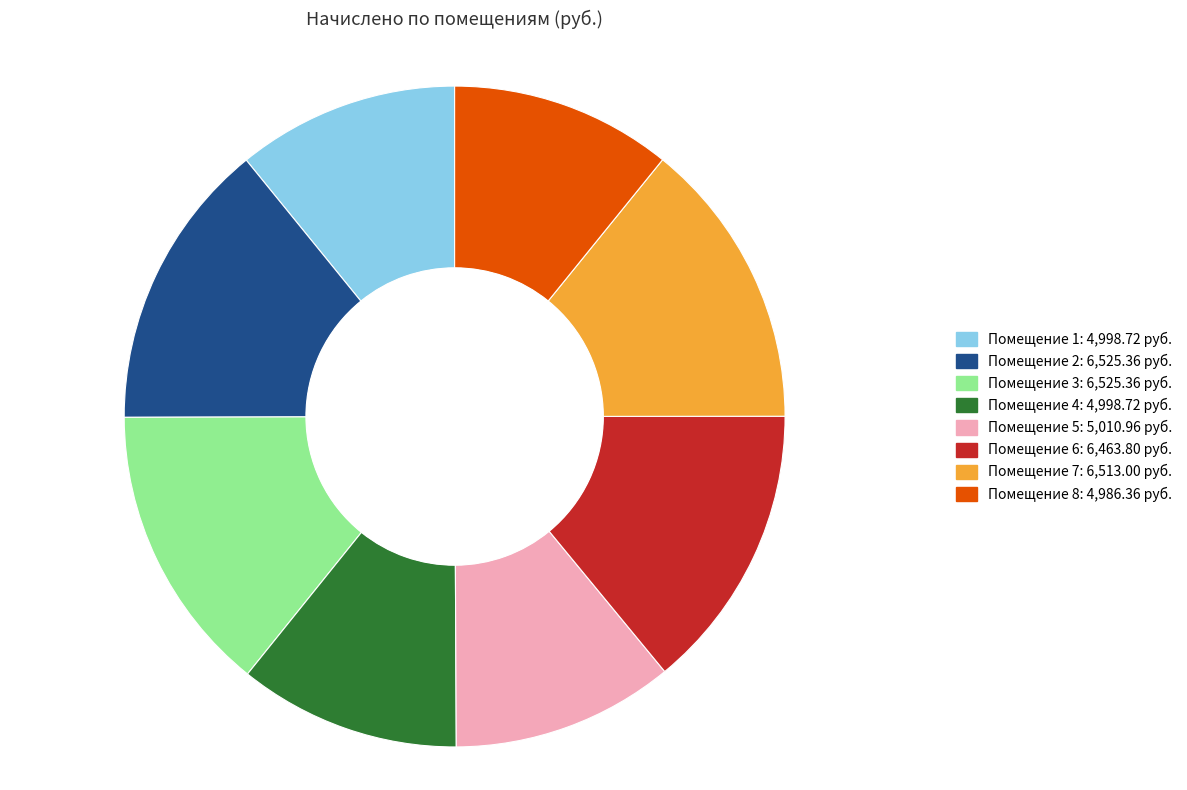

Does any single category account for the majority?

No